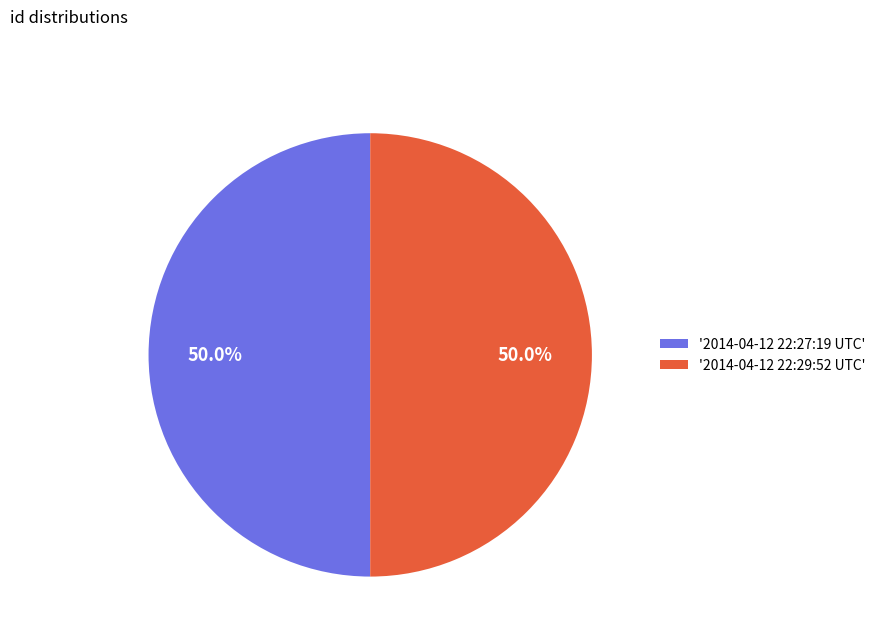

What is the ratio of the value at '2014-04-12 22:29:52 UTC' to the value at '2014-04-12 22:27:19 UTC'?

1.0